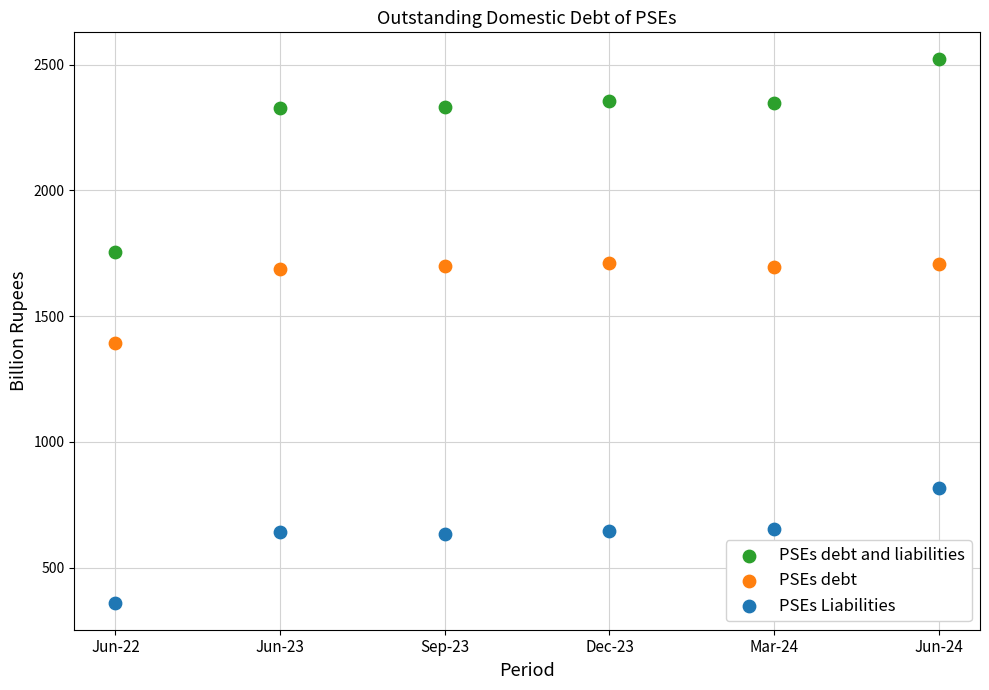

What are all the series names shown in the legend?

PSEs debt and liabilities, PSEs debt, PSEs Liabilities